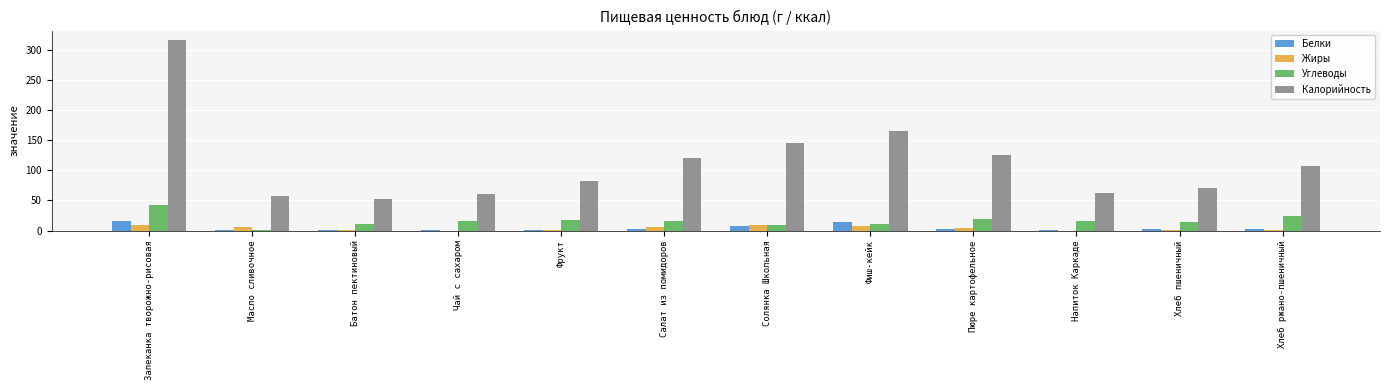

True or false: Жиры has a value of 9.0 at Солянка Школьная.

True